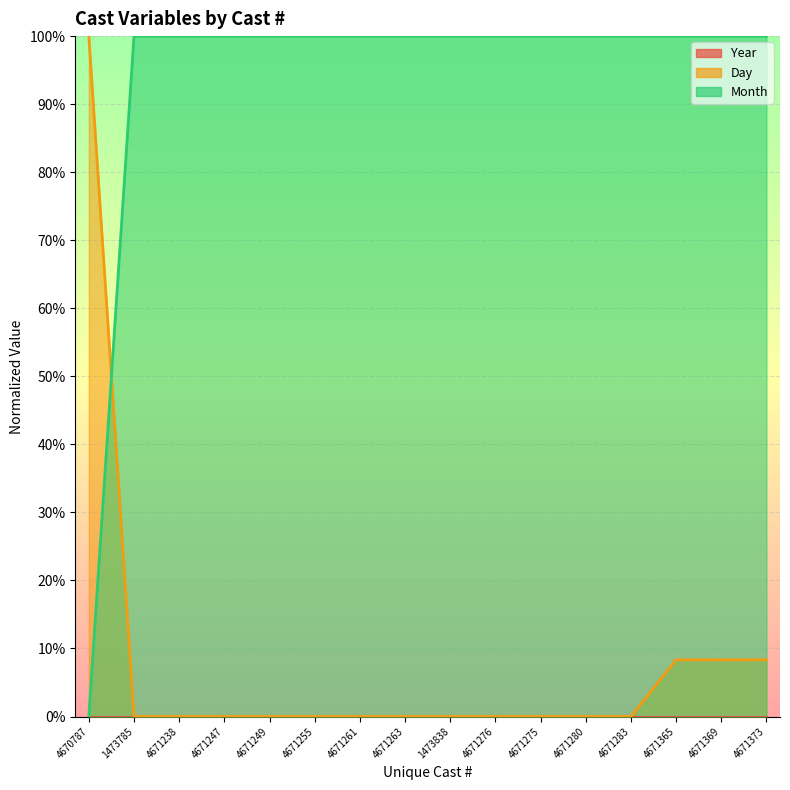

What is the average value of the Day series?

7.8